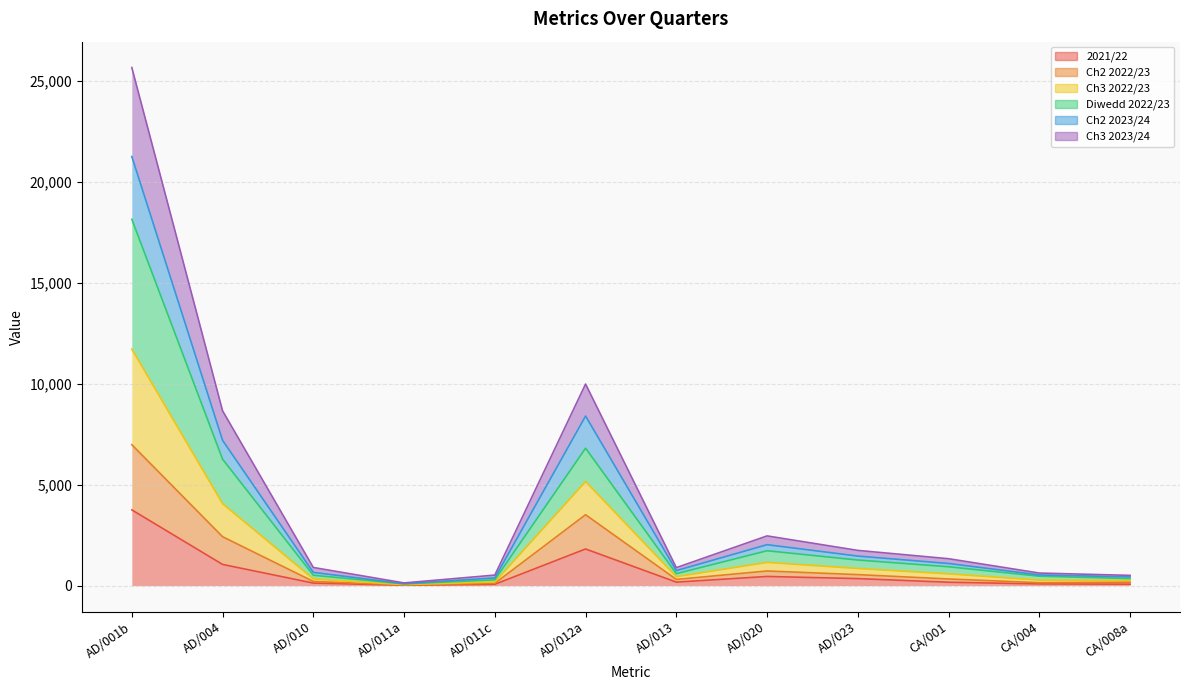

What is the highest value of the 2021/22 series?

3755